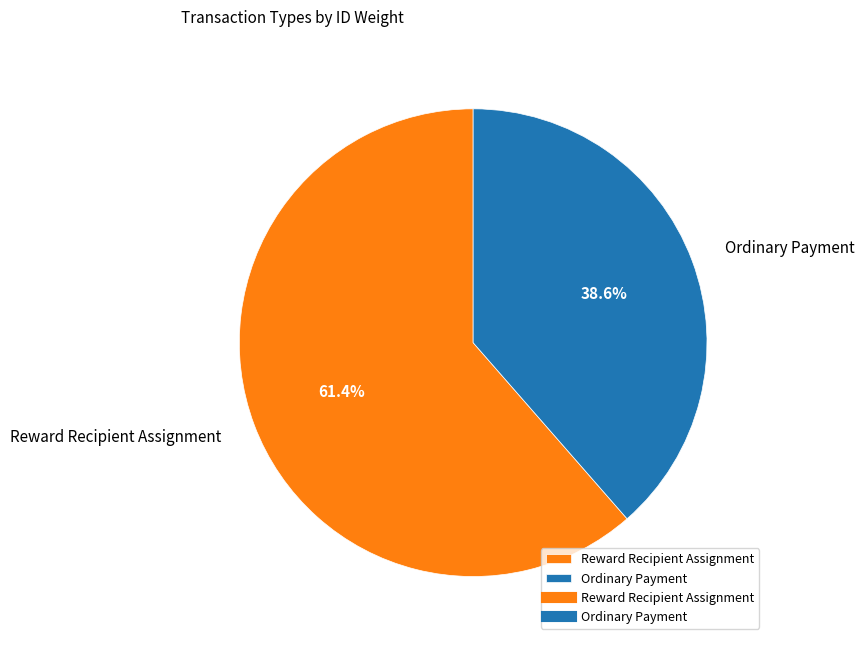

Is it true that Reward Recipient Assignment is 52% of the pie?

False